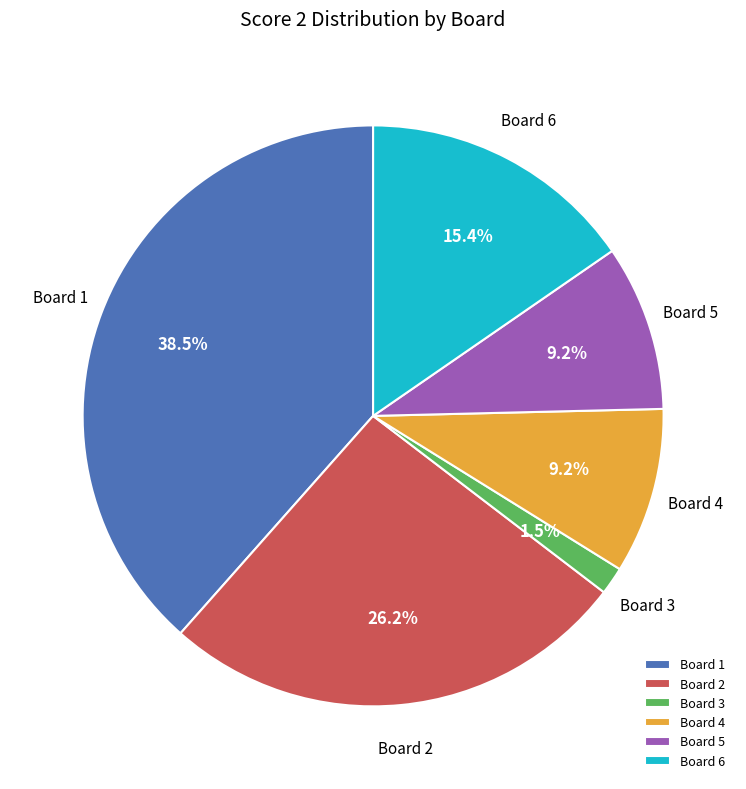

Which slice is the smallest?

Board 3